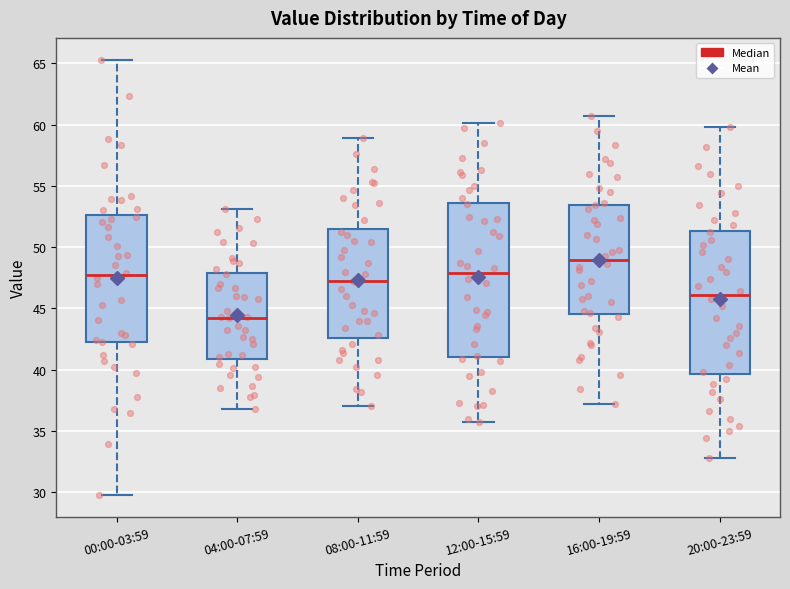

Reading left to right, transcribe this box plot: for each box, give where its median line is, the range the box spans, and where its two whiskers end, as read against the y-axis. The values are not printed on the chart, so give them approximately, as read against the axis.

00:00-03:59: median 47.5, box 42.0 to 52.5, whiskers 30.0 to 65.5
04:00-07:59: median 44.5, box 41.0 to 48.0, whiskers 37.0 to 53.0
08:00-11:59: median 47.0, box 42.5 to 51.5, whiskers 37.0 to 59.0
12:00-15:59: median 48.0, box 41.0 to 53.5, whiskers 35.5 to 60.0
16:00-19:59: median 49.0, box 44.5 to 53.5, whiskers 37.0 to 60.5
20:00-23:59: median 46.0, box 39.5 to 51.5, whiskers 33.0 to 60.0